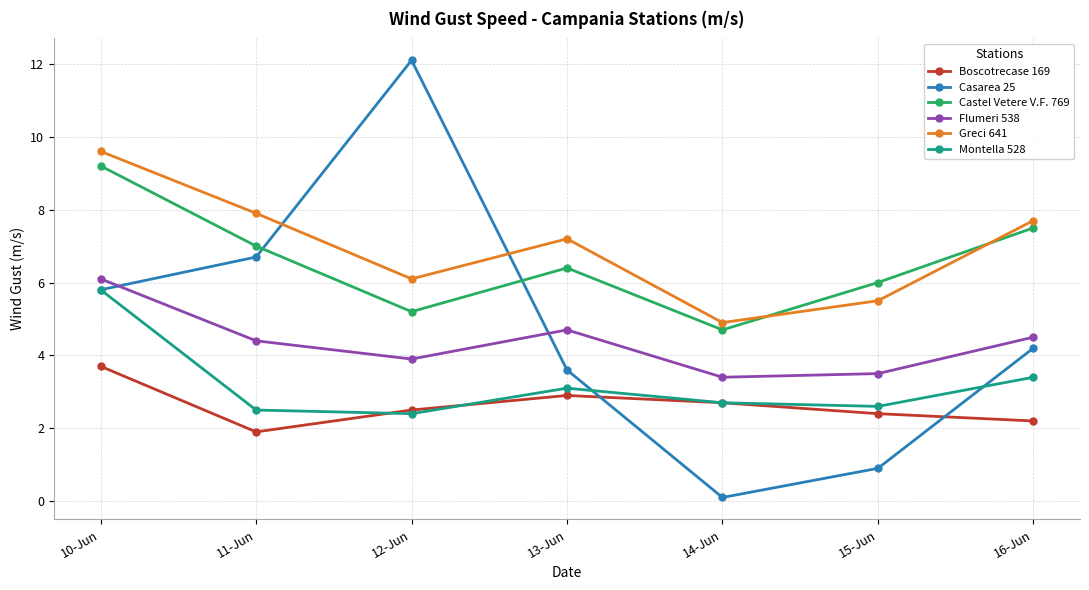

True or false: Boscotrecase 169 has a value of 2.2 at 16-Jun.

True